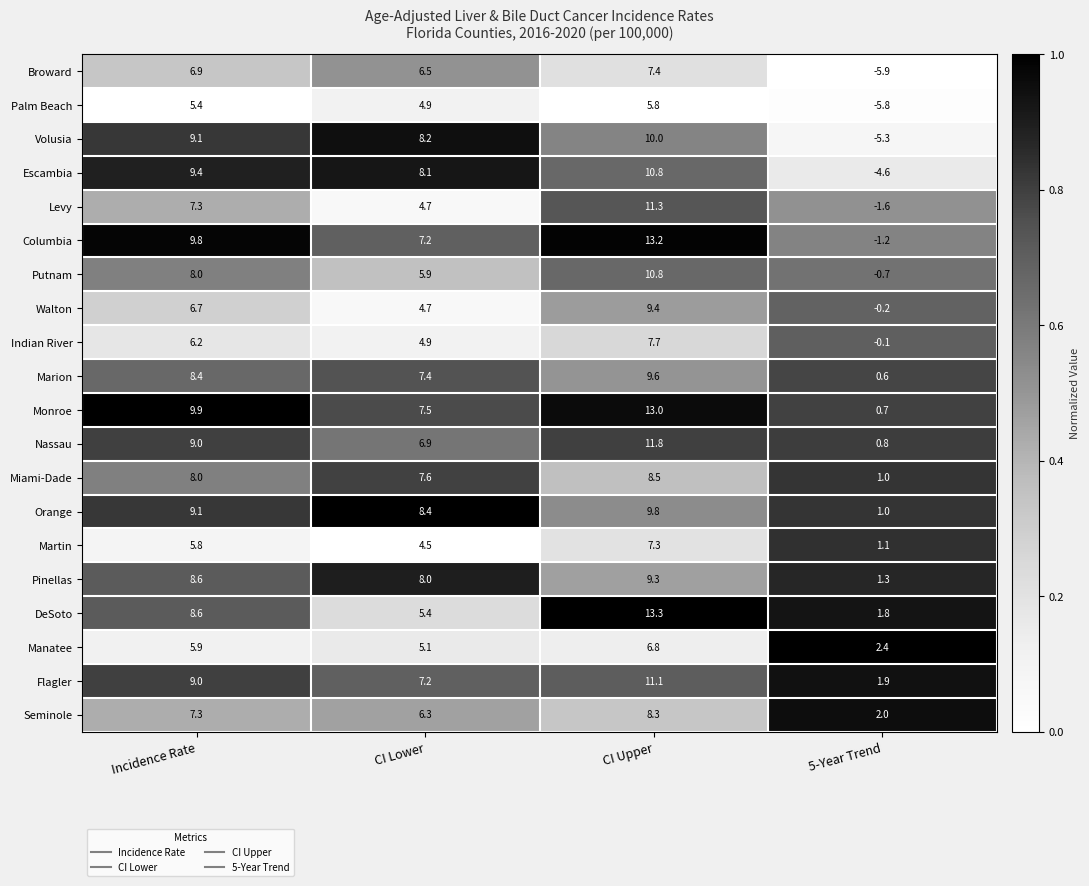

At which category is the sum across all series the highest?

CI Upper